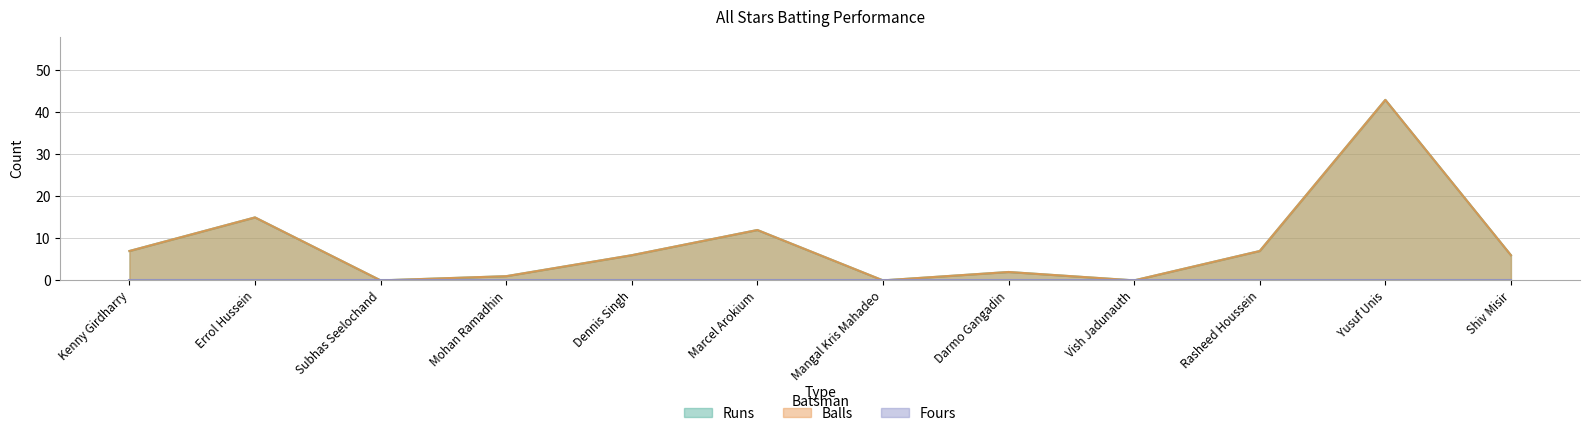

Reading left to right, extract all data points from this chart.

Runs: 7	15	0	1	6	12	0	2	0	7	43	6
Balls: 7	15	0	1	6	12	0	2	0	7	43	6